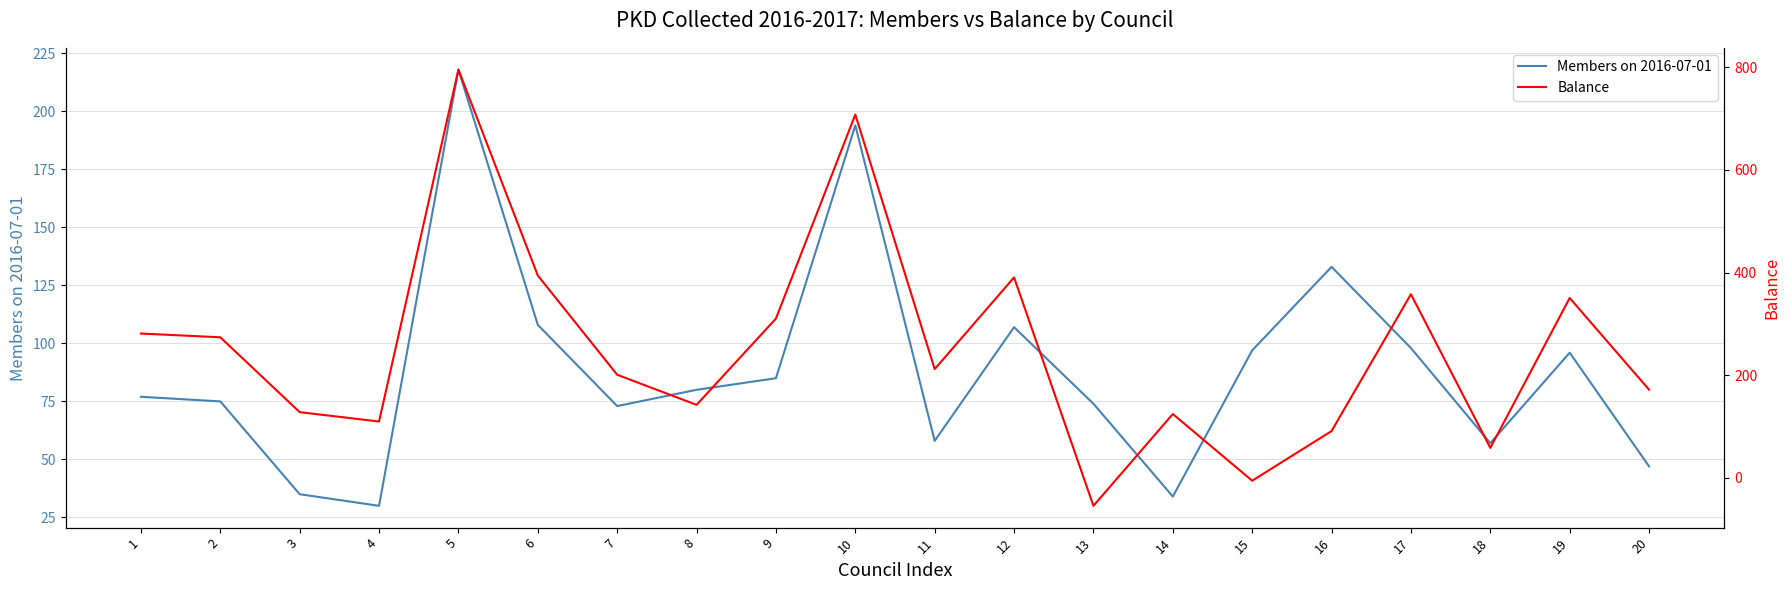

What is the sum of all Members on 2016-07-01 values?

1776